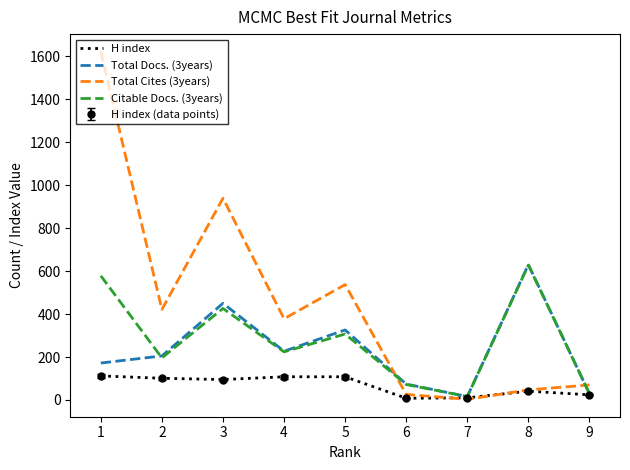

Which series has the widest spread of values?

Total Cites (3years)